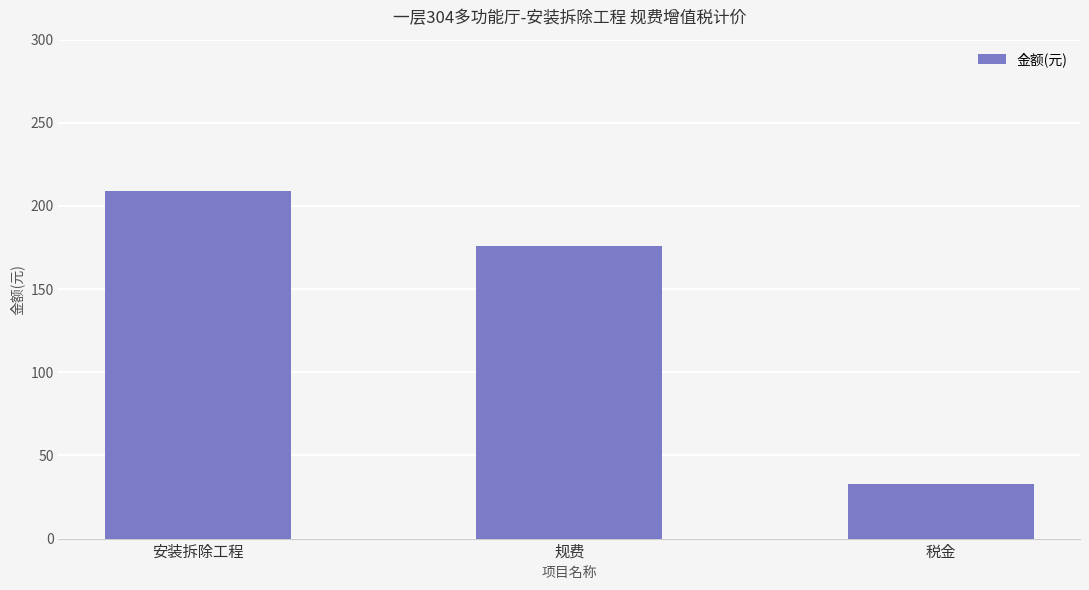

What position from the left is 安装拆除工程?

1